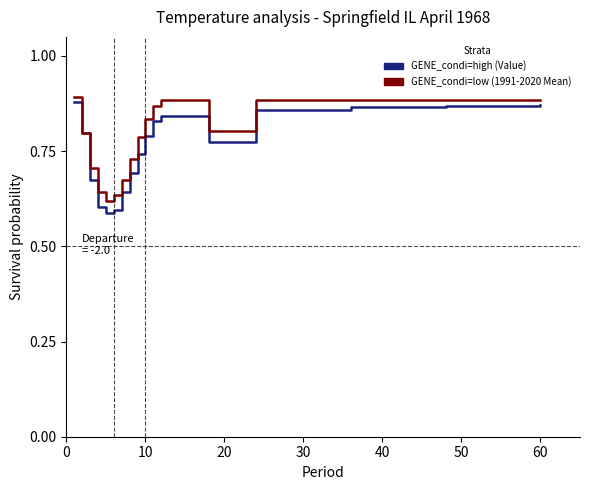

What is the minimum value shown in the chart?

0.6